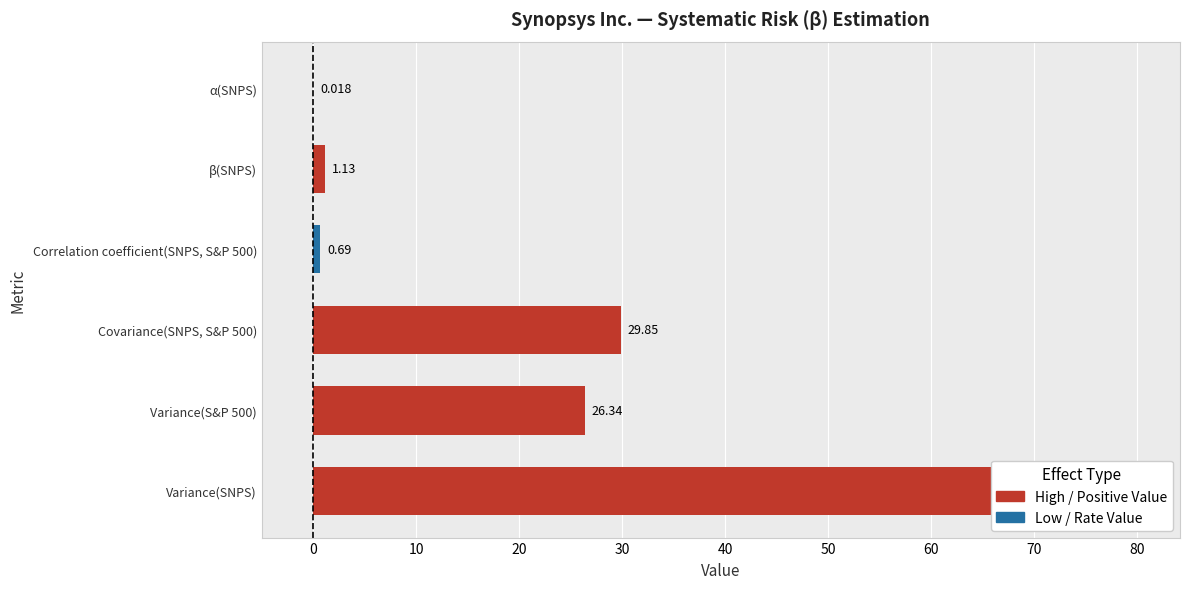

How many bars are there in total?

6